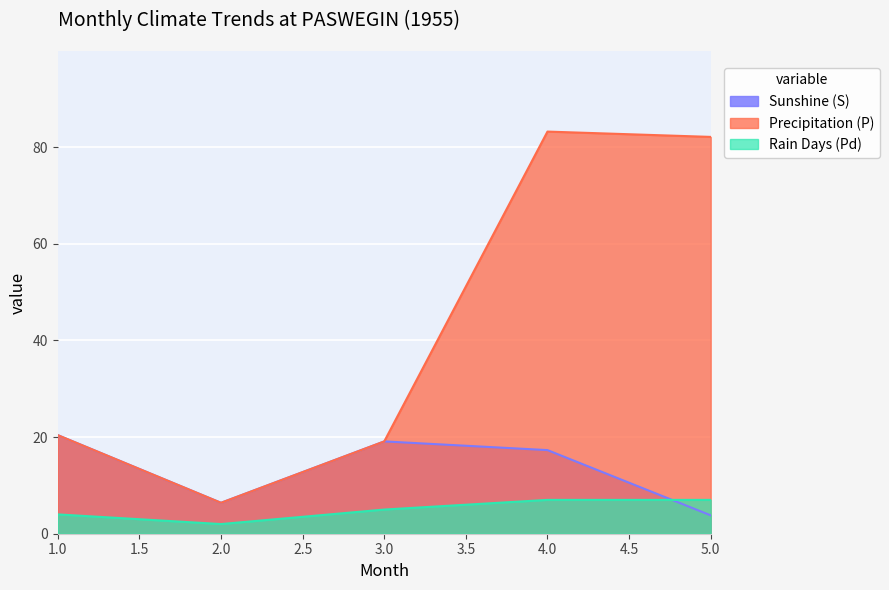

What is the sum of all Precipitation (P) values?

211.2